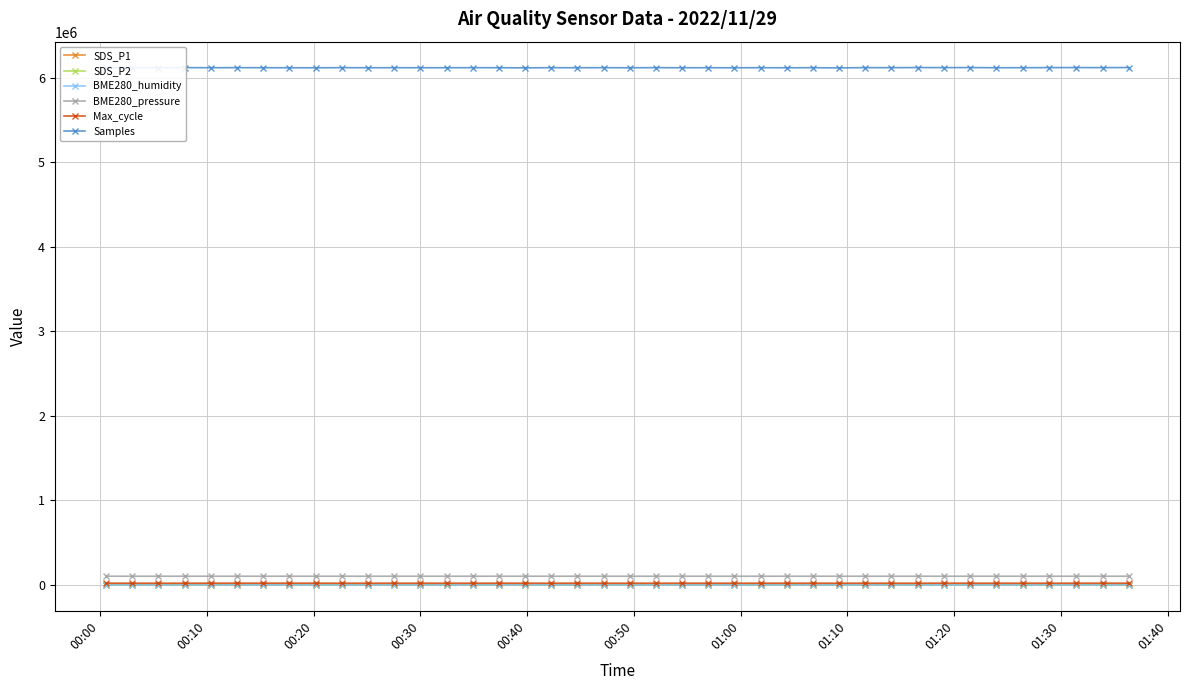

Which series has the widest spread of values?

Samples